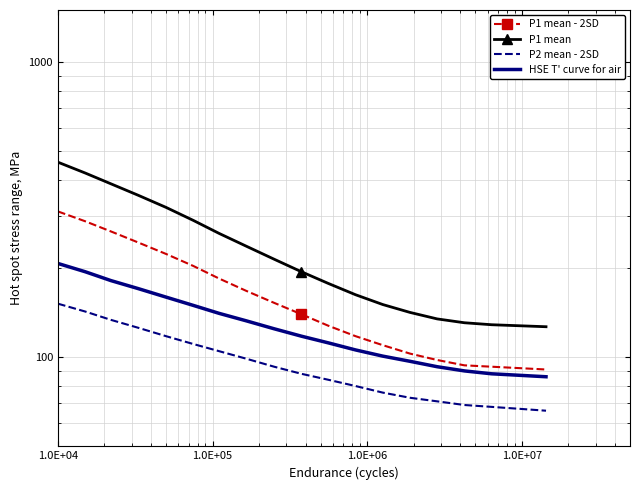

What is the difference between the maximum and second lowest values in the P2 mean - 2SD series?

0.8